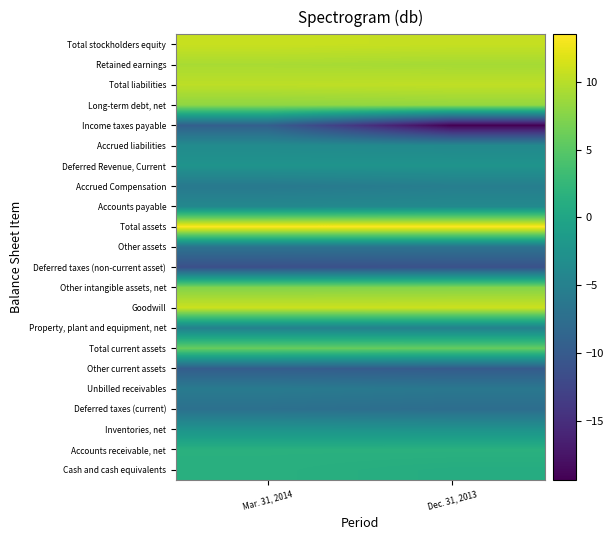

What is the spread (max minus min) of values at Mar. 31, 2014?

24.8